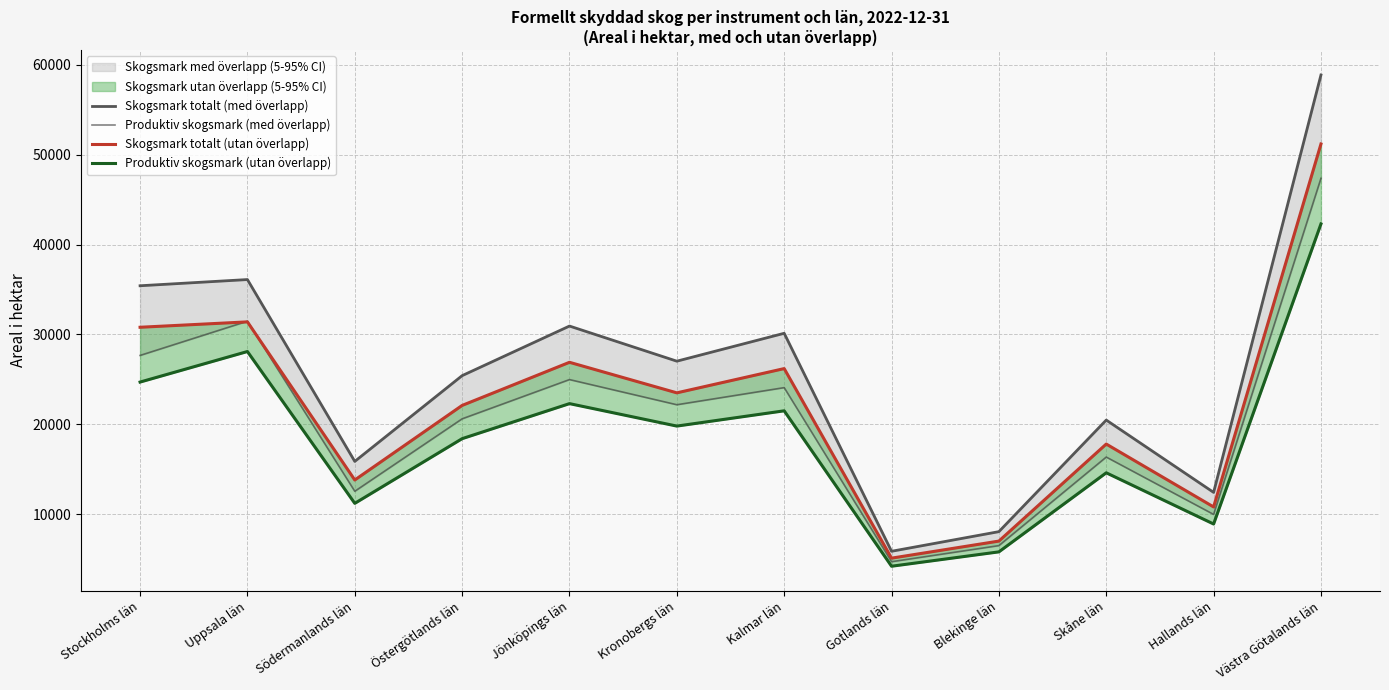

Between Stockholms län and Uppsala län, which series saw the biggest shift?

Produktiv skogsmark (med överlapp)